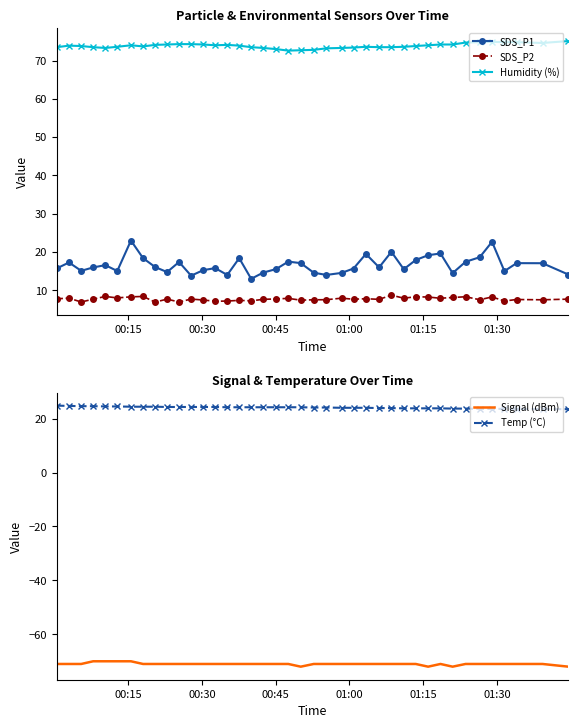

Reading left to right, transcribe all the data shown in this chart.

SDS_P1: 15.7	17.3	15.1	16.0	16.6	15.1	23.0	18.4	16.1	14.8	17.4	13.8	15.3	15.8	14.0	18.4	13.0	14.6	15.6	17.5	17.1	14.6	14.0	14.6	15.7	19.5	16.0	20.1	15.5	17.9	19.2	19.6	14.5	17.4	18.6	22.7	15.0	17.1	17.1	14.1
SDS_P2: 7.8	8.0	7.0	7.7	8.4	8.0	8.3	8.4	6.9	7.7	7.0	7.7	7.5	7.2	7.2	7.4	7.2	7.7	7.8	7.9	7.4	7.5	7.5	8.0	7.7	7.8	7.7	8.7	8.0	8.3	8.2	7.9	8.1	8.3	7.5	8.3	7.2	7.6	7.5	7.7
Humidity (%): 73.5	73.9	73.8	73.5	73.3	73.6	74.0	73.7	74.1	74.2	74.3	74.3	74.2	74.0	74.1	73.9	73.5	73.3	73.0	72.6	72.7	72.8	73.2	73.3	73.4	73.6	73.5	73.5	73.6	73.8	74.0	74.2	74.2	74.7	74.8	74.9	74.8	74.8	74.6	75.1
Signal (dBm): -71.0	-71.0	-71.0	-70.0	-70.0	-70.0	-70.0	-71.0	-71.0	-71.0	-71.0	-71.0	-71.0	-71.0	-71.0	-71.0	-71.0	-71.0	-71.0	-71.0	-72.0	-71.0	-71.0	-71.0	-71.0	-71.0	-71.0	-71.0	-71.0	-71.0	-72.0	-71.0	-72.0	-71.0	-71.0	-71.0	-71.0	-71.0	-71.0	-72.0
Temp (°C): 24.8	24.7	24.6	24.6	24.5	24.5	24.4	24.4	24.4	24.3	24.3	24.3	24.3	24.3	24.2	24.2	24.2	24.2	24.2	24.2	24.2	24.1	24.1	24.0	24.0	24.0	23.9	23.9	23.8	23.8	23.8	23.8	23.7	23.7	23.6	23.6	23.6	23.6	23.5	23.5